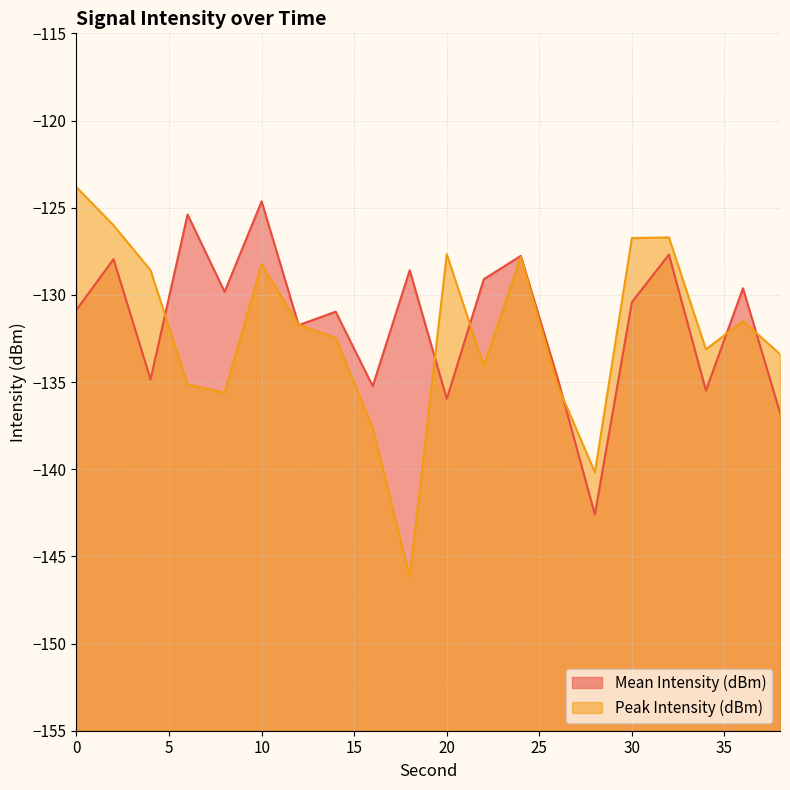

Rank the categories by Peak Intensity (dBm) value from lowest to highest.

18, 28, 16, 8, 26, 6, 22, 38, 34, 14, 12, 36, 4, 10, 24, 20, 30, 32, 2, 0